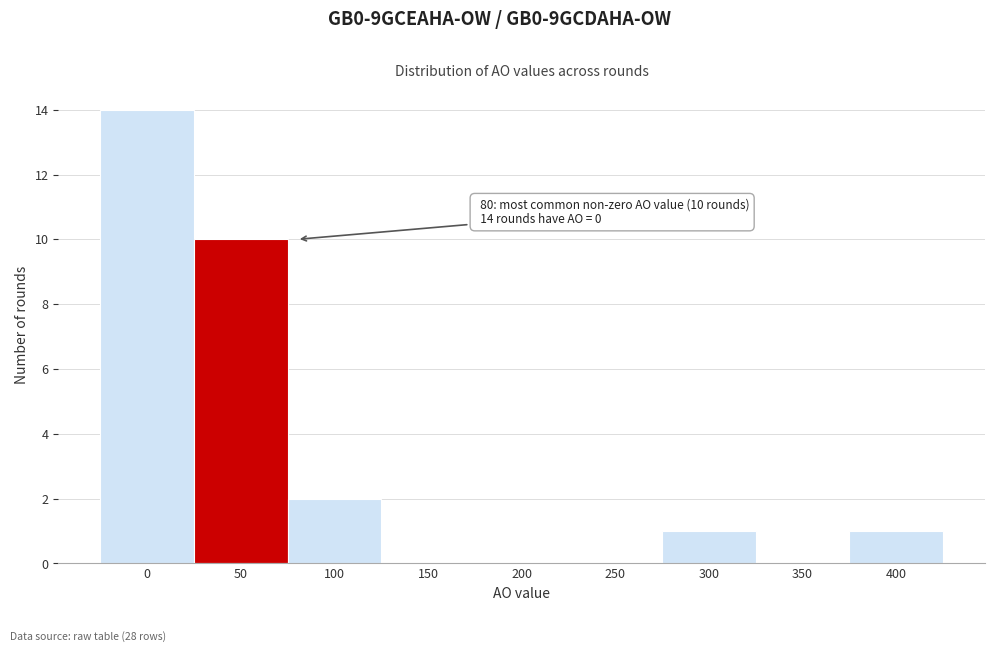

Reading left to right, transcribe all the data shown in this chart.

0=14	50=10	100=2	150=0	200=0	250=0	300=1	350=0	400=1